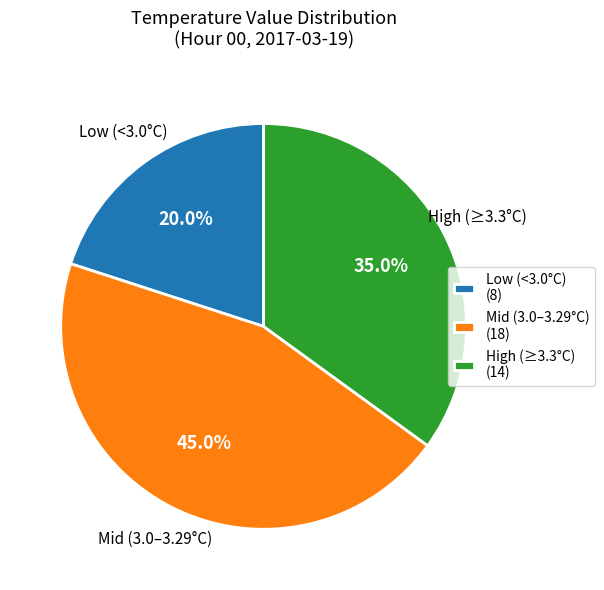

Between Mid (3.0–3.29°C) (18) and High (≥3.3°C) (14), which is larger?

Mid (3.0–3.29°C) (18)